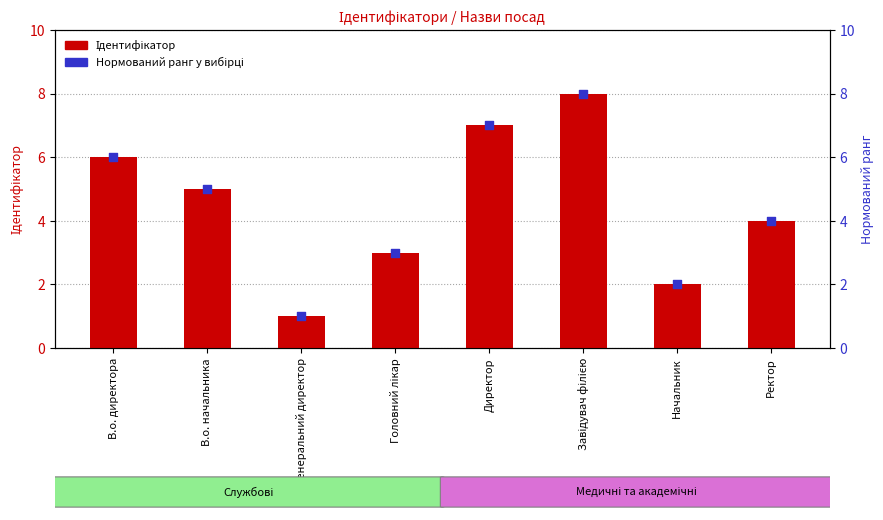

Which series has the largest Y range (max minus min)?

Ідентифікатор